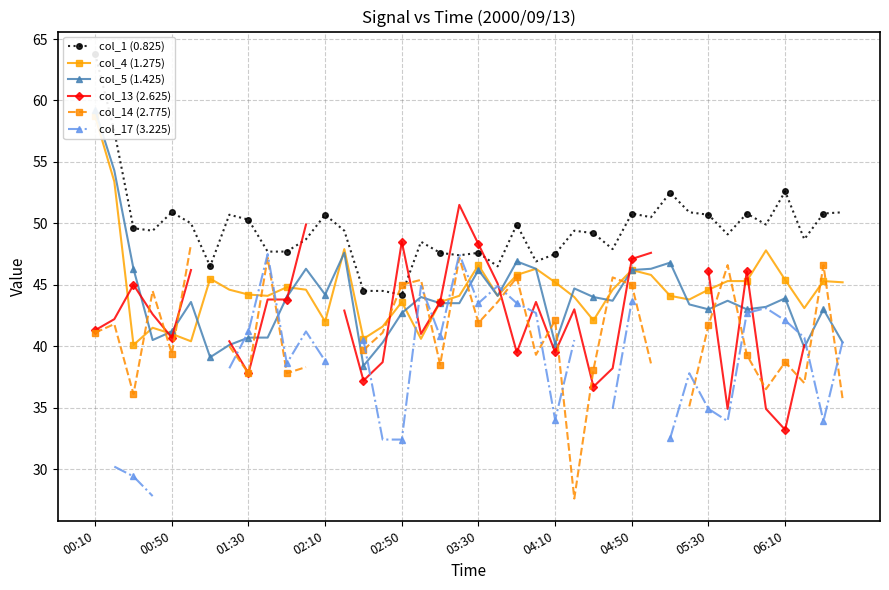

How many values in the col_5 (1.425) series exceed 43?

25